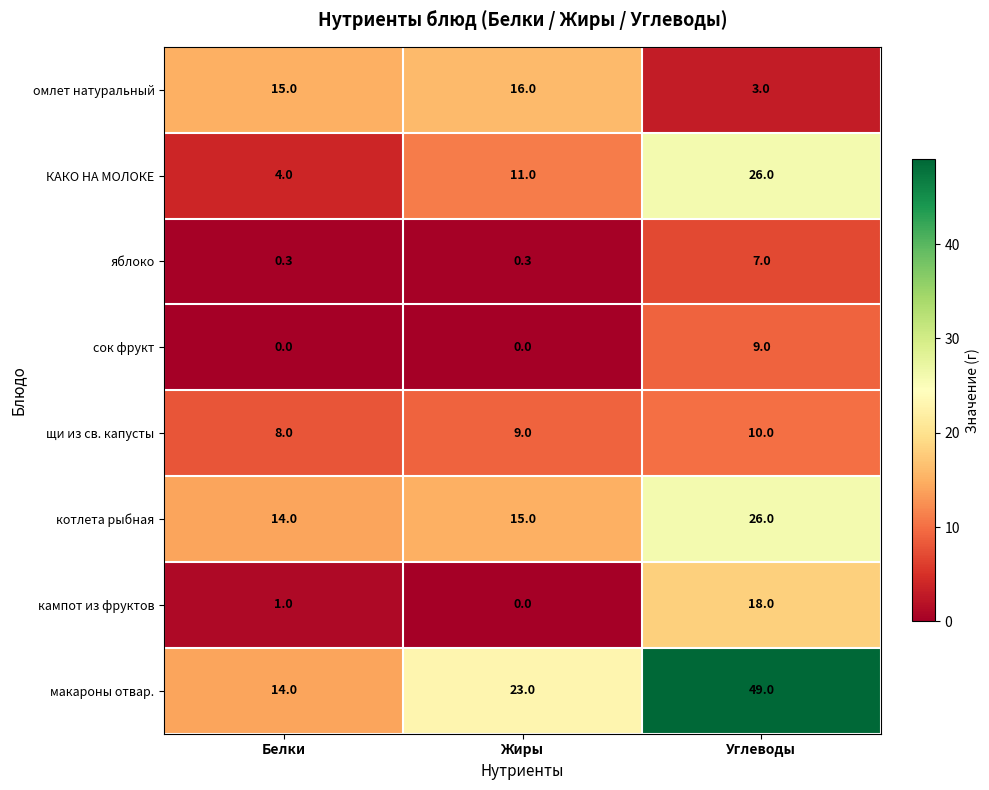

The сок фрукт series shows 0.0 at Белки. True or false?

True